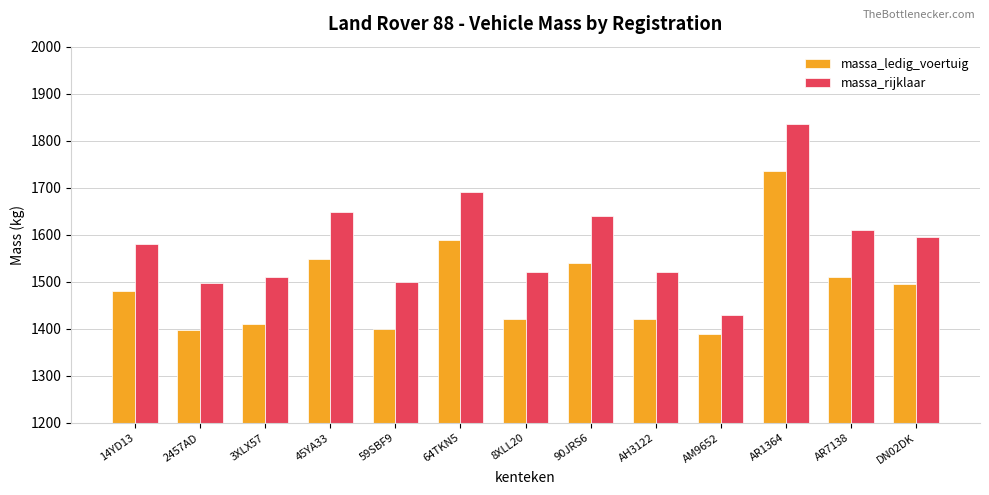

What is the difference between the massa_ledig_voertuig values at 3XLX57 and AR1364?

325